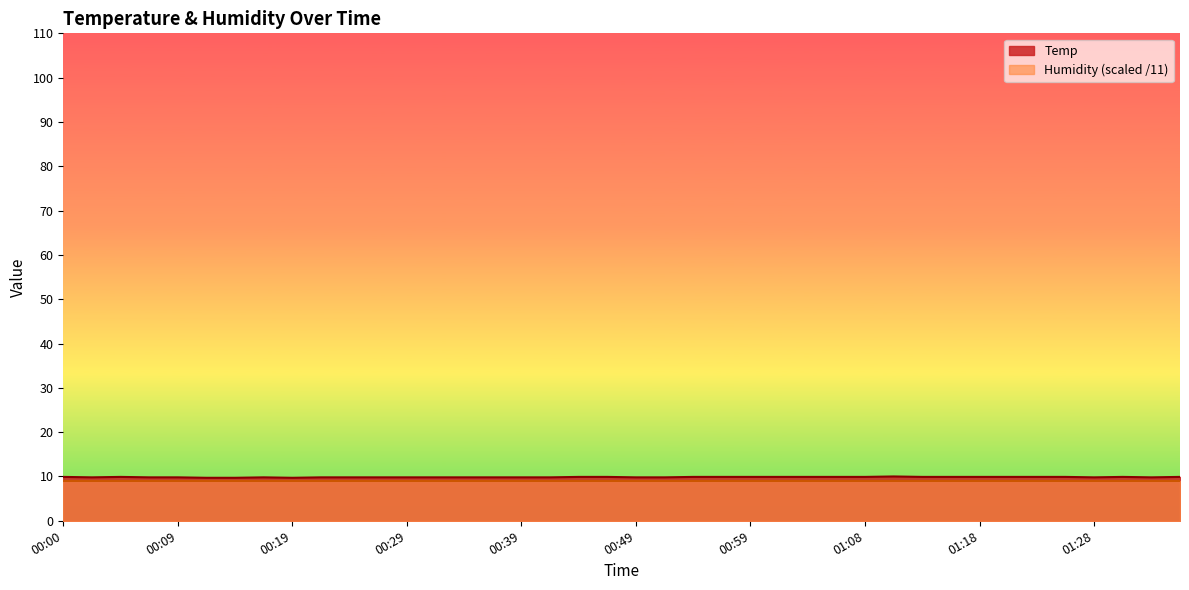

How many values are between 9 and 10?

40